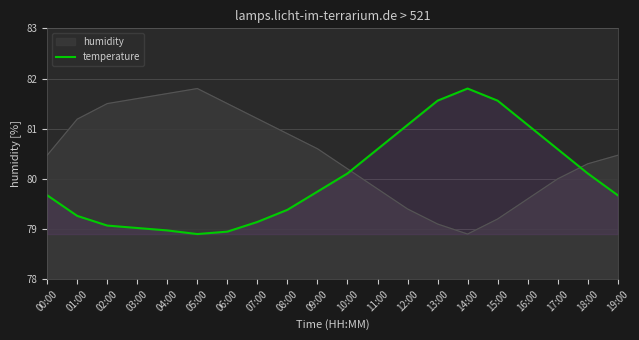

What is the difference between the maximum and minimum values in the humidity series?

2.9